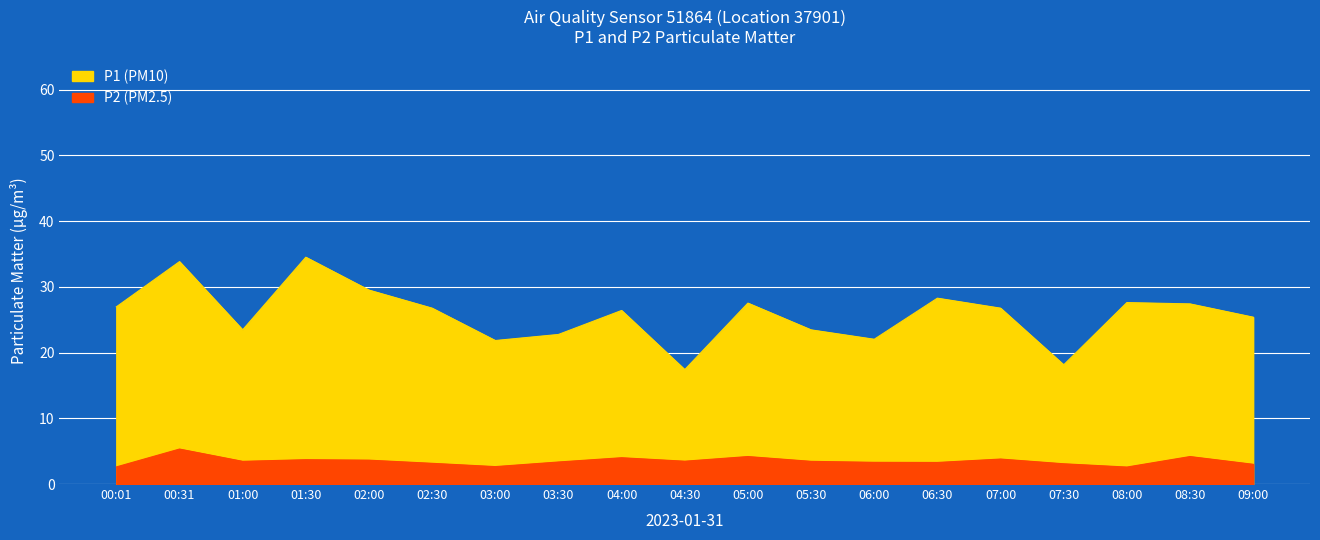

At 06:00, list the series in order from largest to smallest.

P1, P2